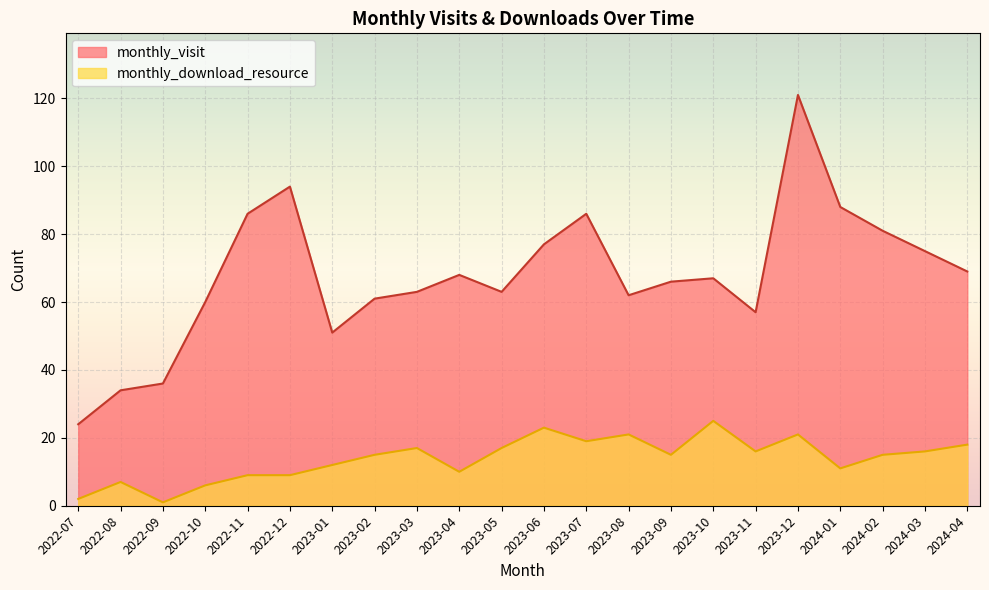

Is the value of monthly_visit at 2023-11 greater than the value of monthly_download_resource at 2022-09?

Yes